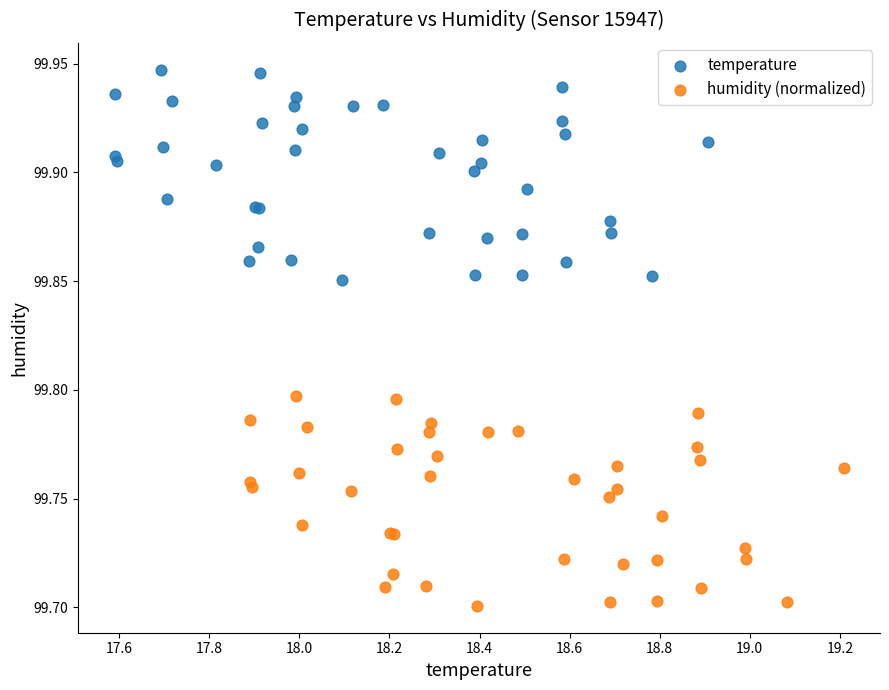

Which series reaches the maximum Y coordinate?

temperature